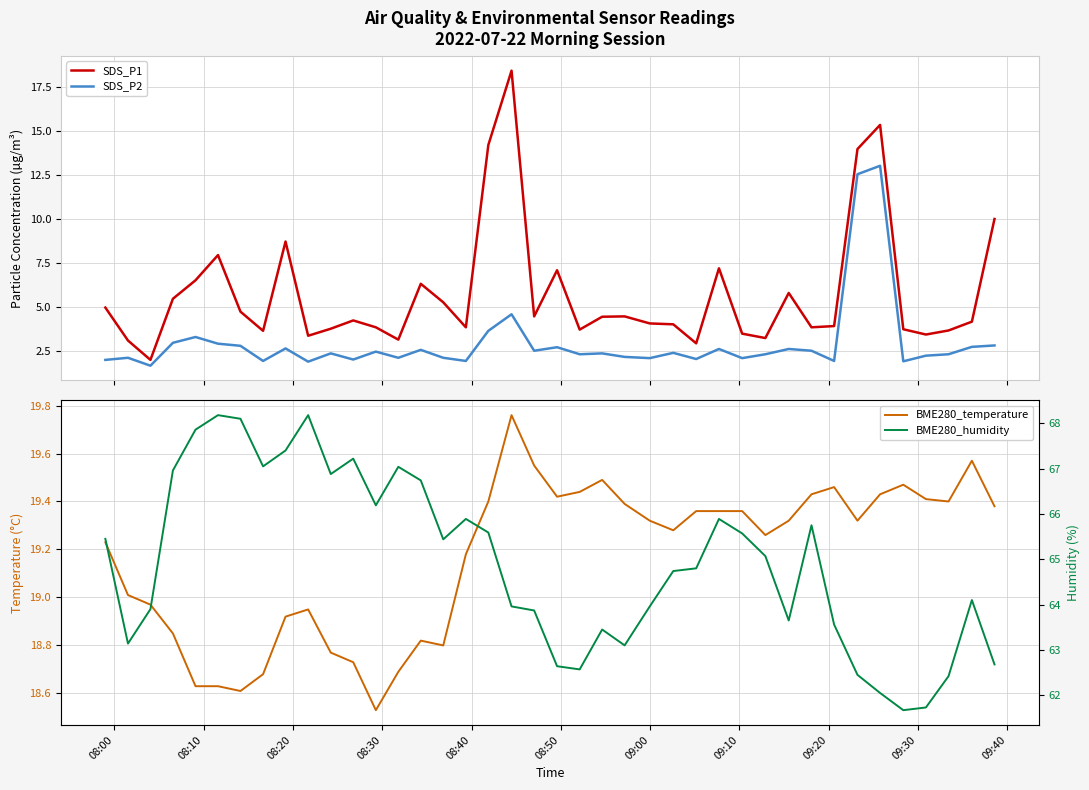

At how many categories does at least one series exceed 5?

40